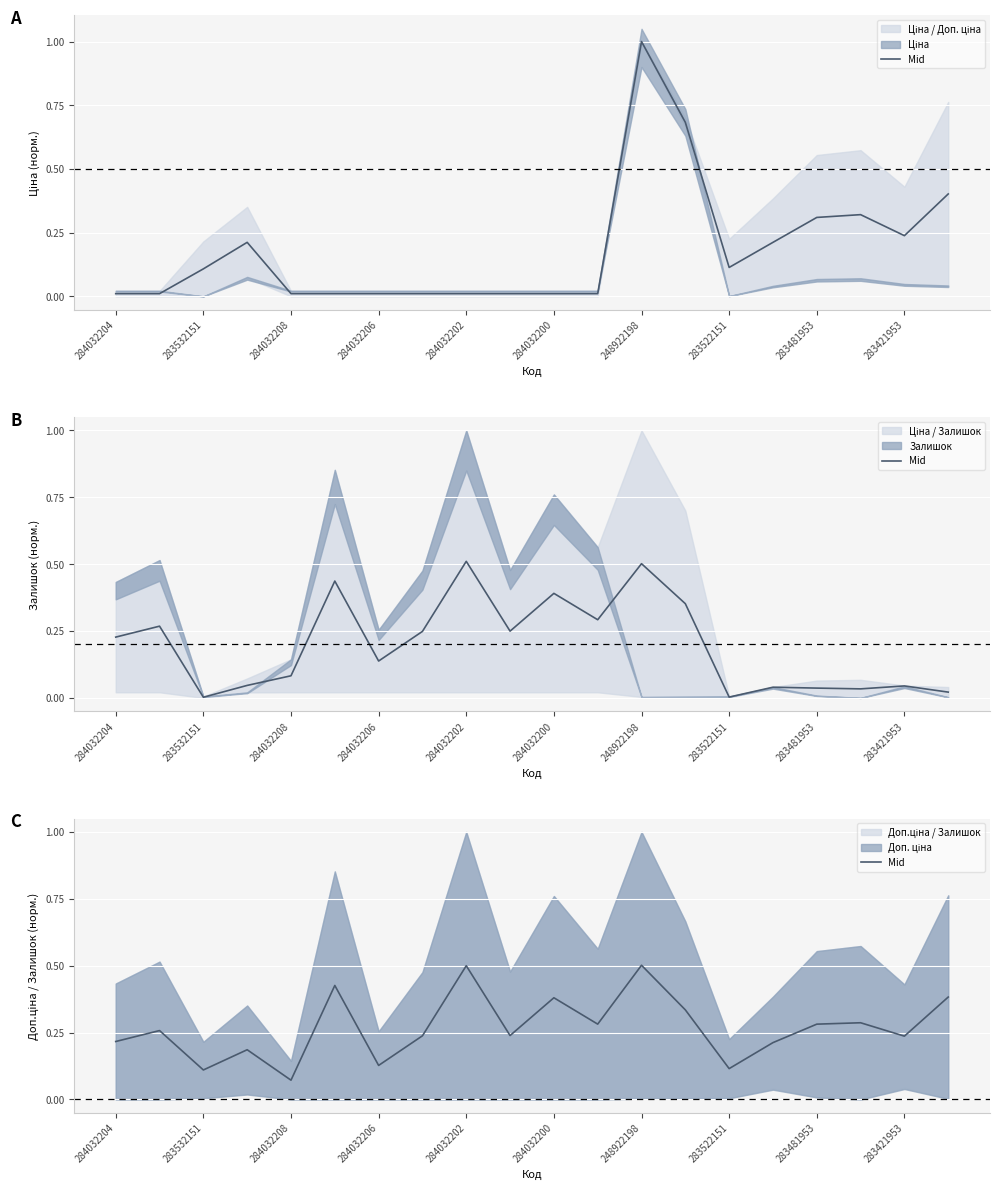

What is the difference between the second highest and second lowest values?

0.4